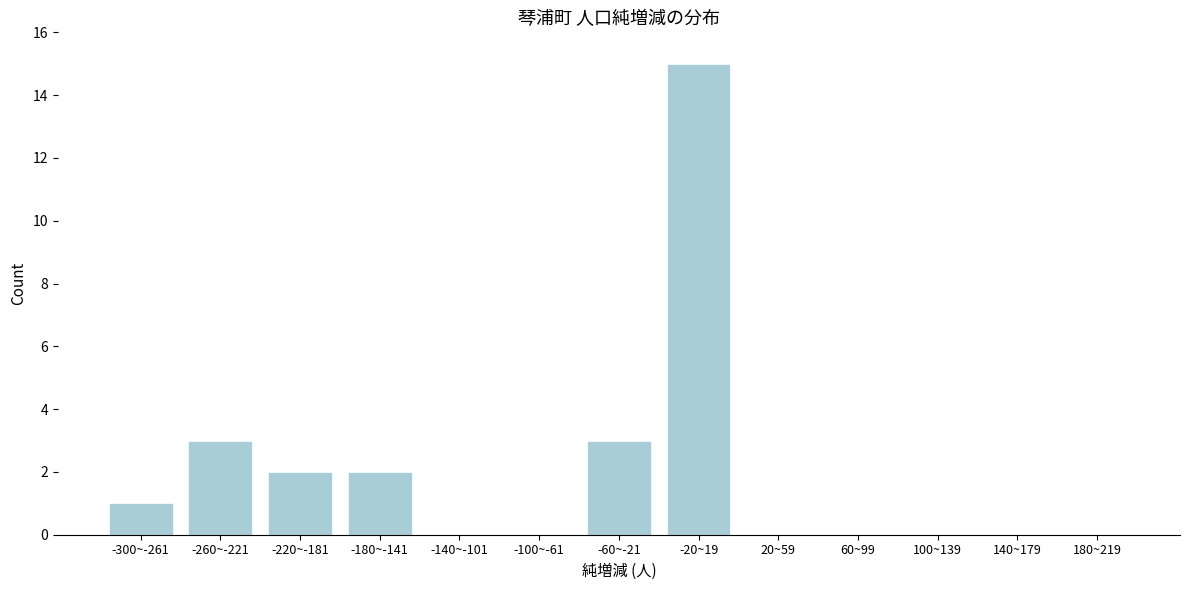

Reading left to right, what are all the values shown in this chart?

-300~-261=1	-260~-221=3	-220~-181=2	-180~-141=2	-140~-101=0	-100~-61=0	-60~-21=3	-20~19=15	20~59=0	60~99=0	100~139=0	140~179=0	180~219=0